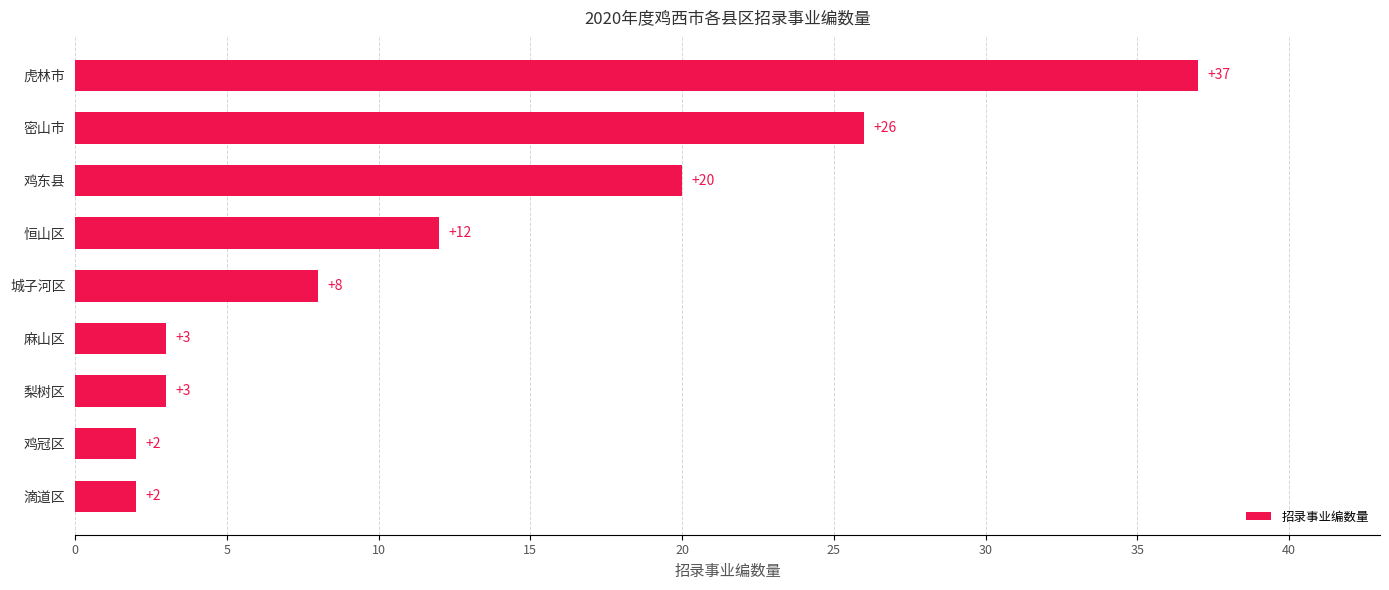

What is the difference between the maximum and second lowest values?

35